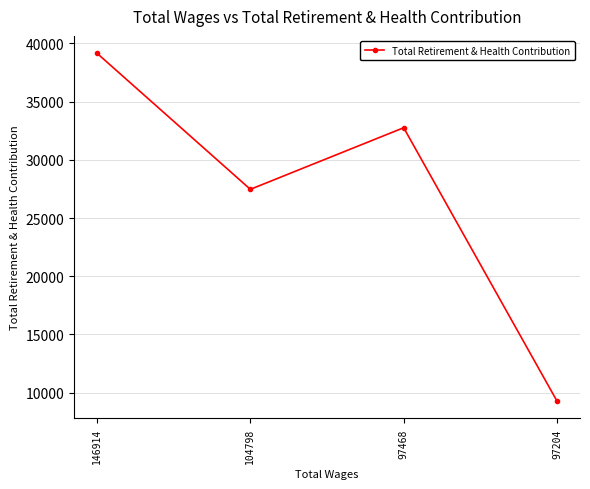

Reading left to right, list all the values displayed in this chart.

39149	27465	32755	9279